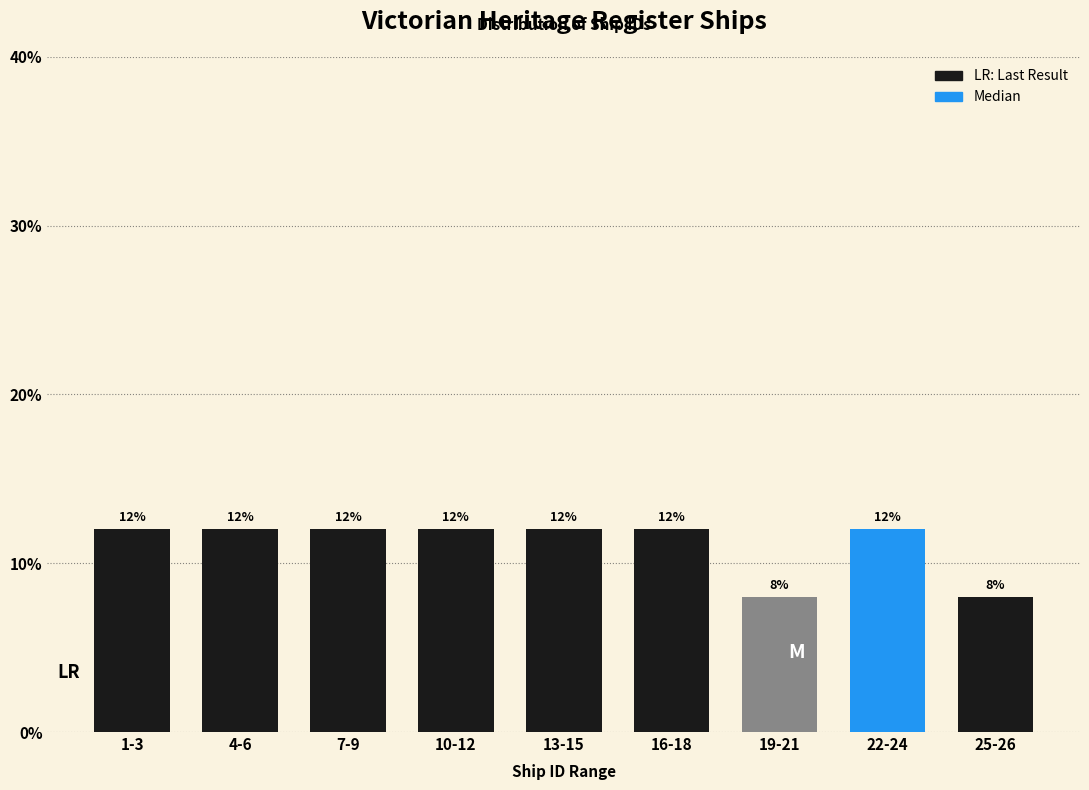

Reading right to left, list all the values displayed in this chart.

8	12	8	12	12	12	12	12	12